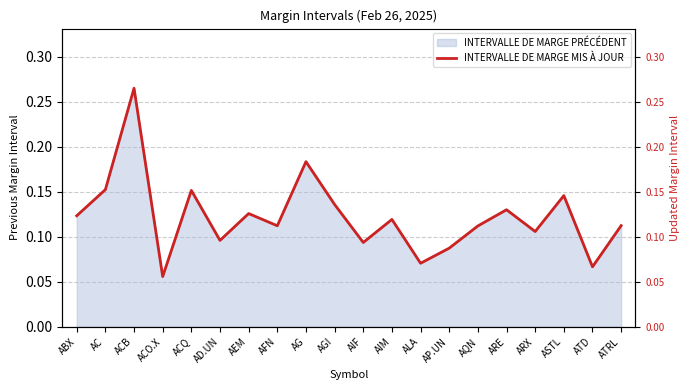

Rank the categories by value from lowest to highest.

ACO.X, ATD, ALA, AP.UN, AIF, AD.UN, ARX, AQN, AFN, ATRL, AIM, ABX, AEM, ARE, AGI, ASTL, ACQ, AC, AG, ACB